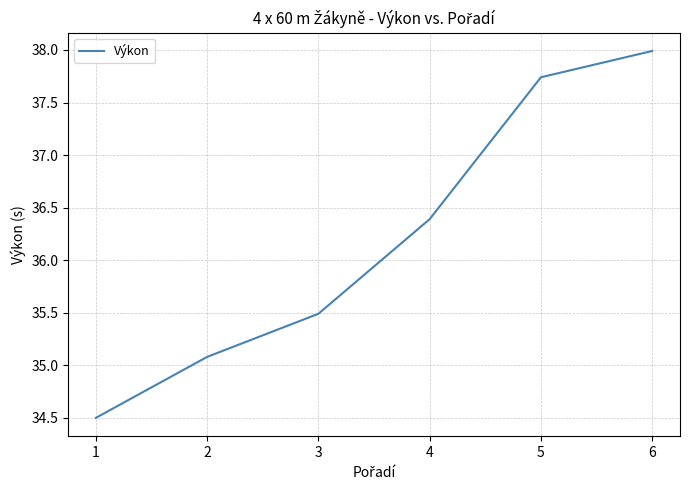

The value at 6 is 66.8. True or false?

False